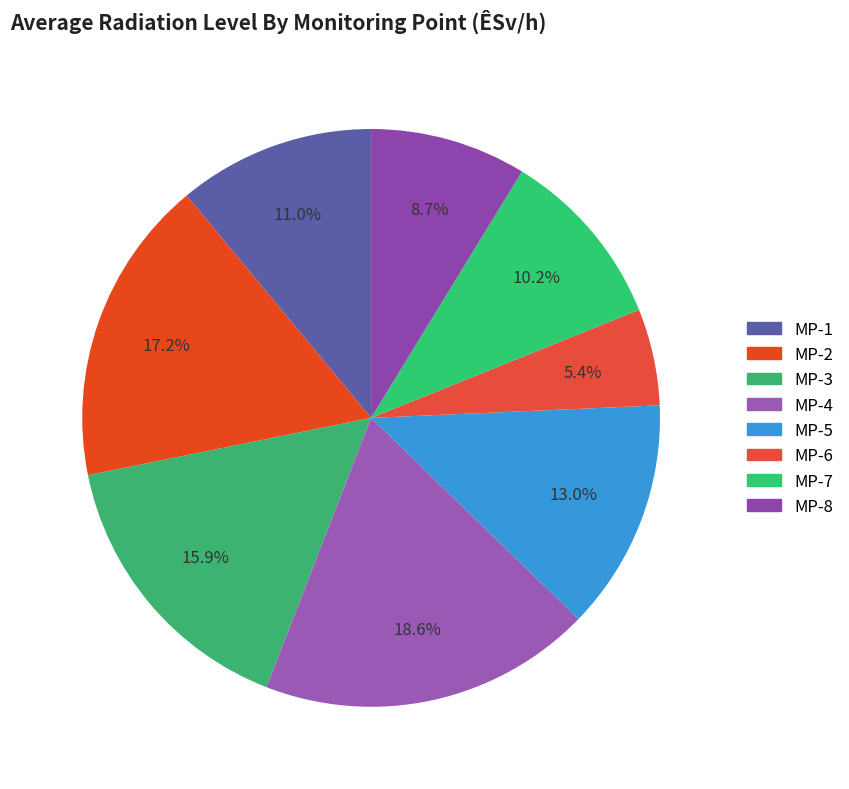

Count the number of slices in the pie.

8